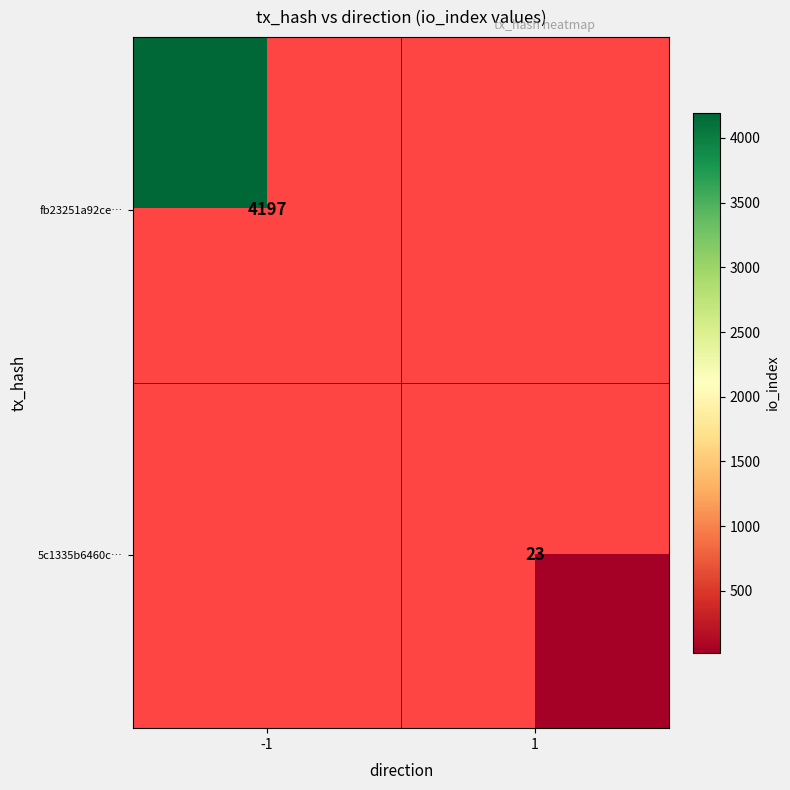

Which label corresponds to the smallest value in the chart?

1